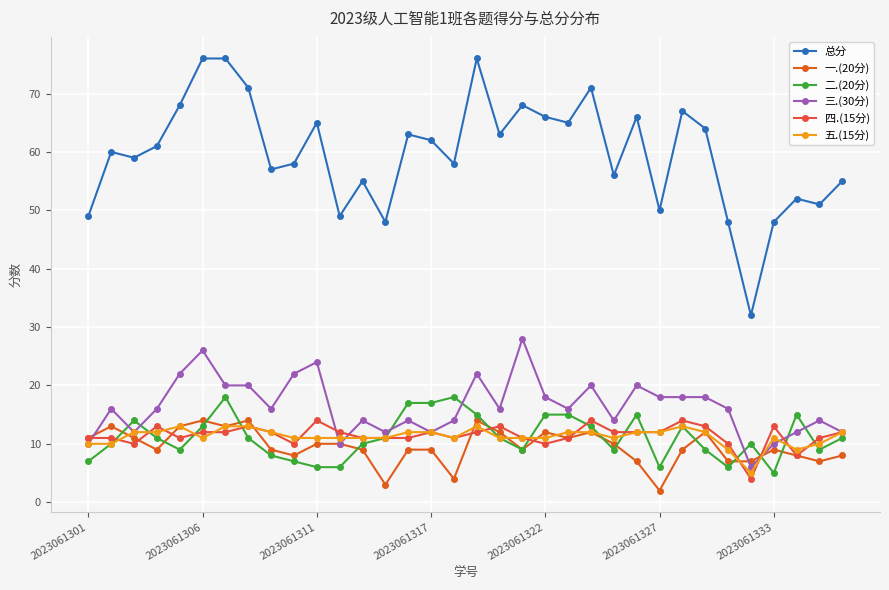

How many lines are shown in the chart?

6